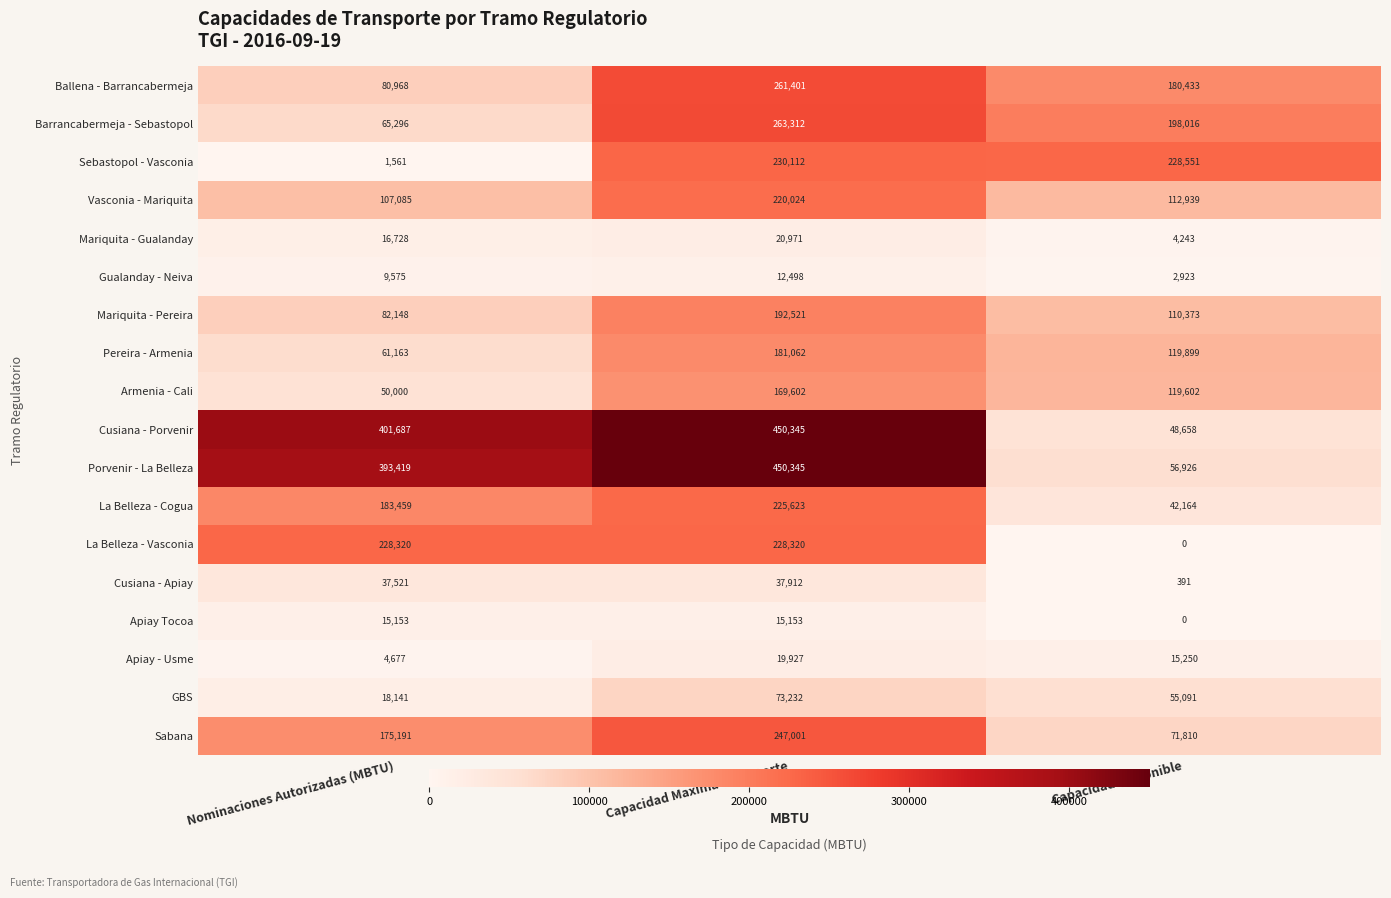

What is the total value across all series at Capacidad Maxima Transporte?

3299361